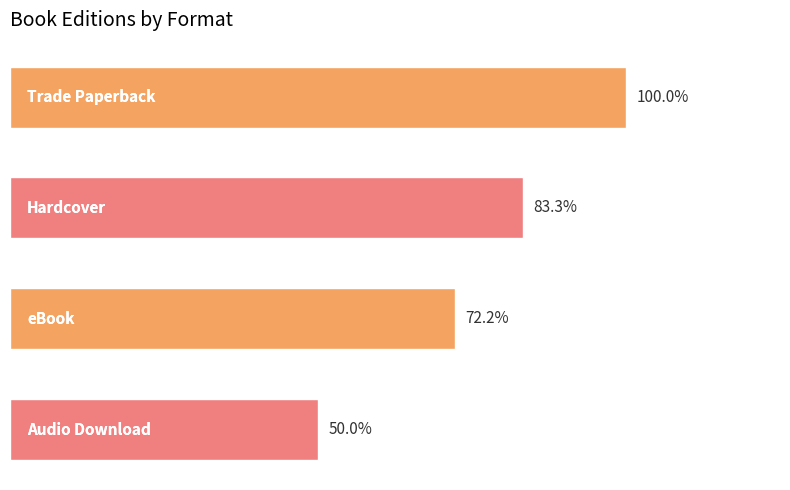

Are the bars horizontal?

Yes